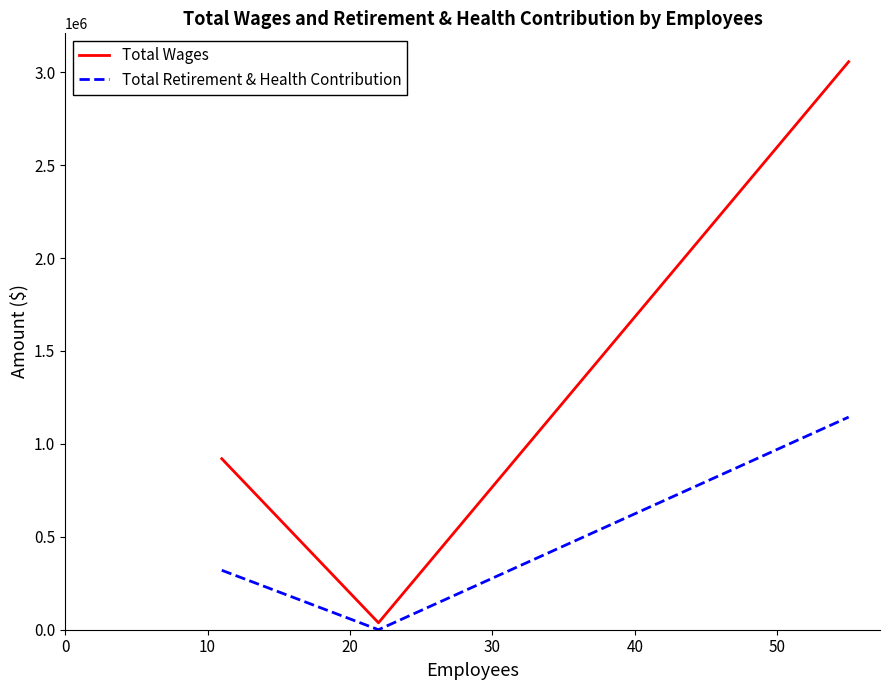

What is the maximum value shown in the chart?

3056153.9